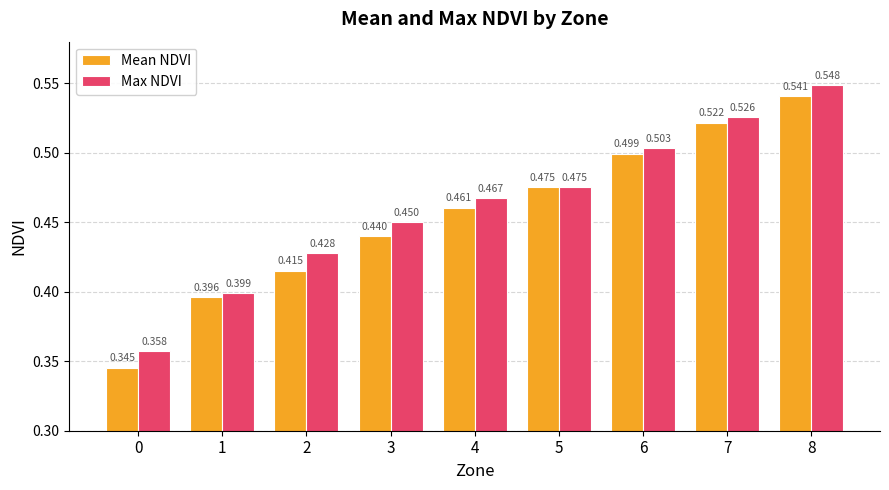

Rank the series by their maximum value, from lowest to highest.

Mean NDVI, Max NDVI